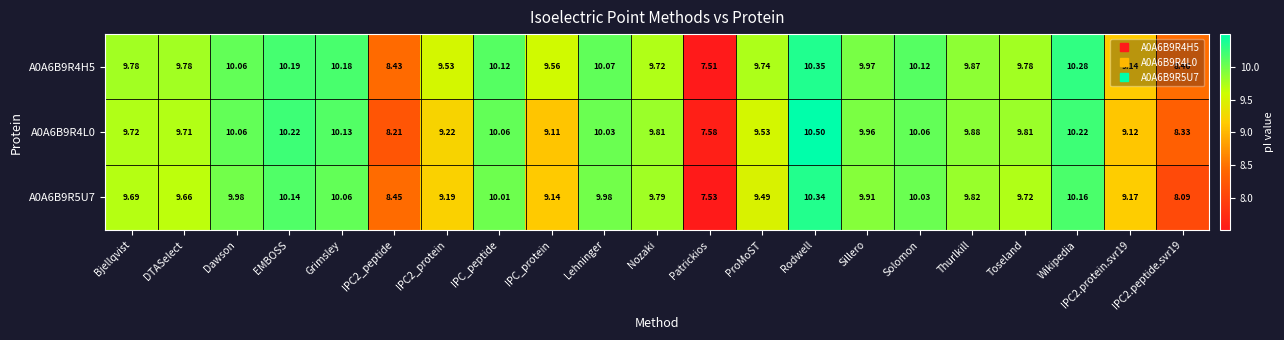

At which category is the sum across all series the highest?

Rodwell